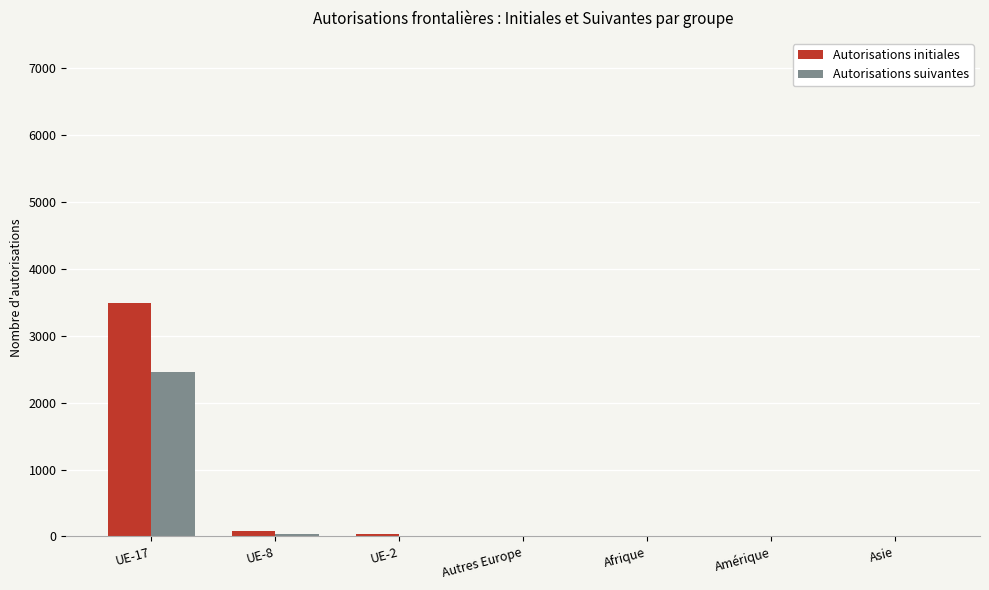

What is the sum of all Autorisations initiales values?

3637